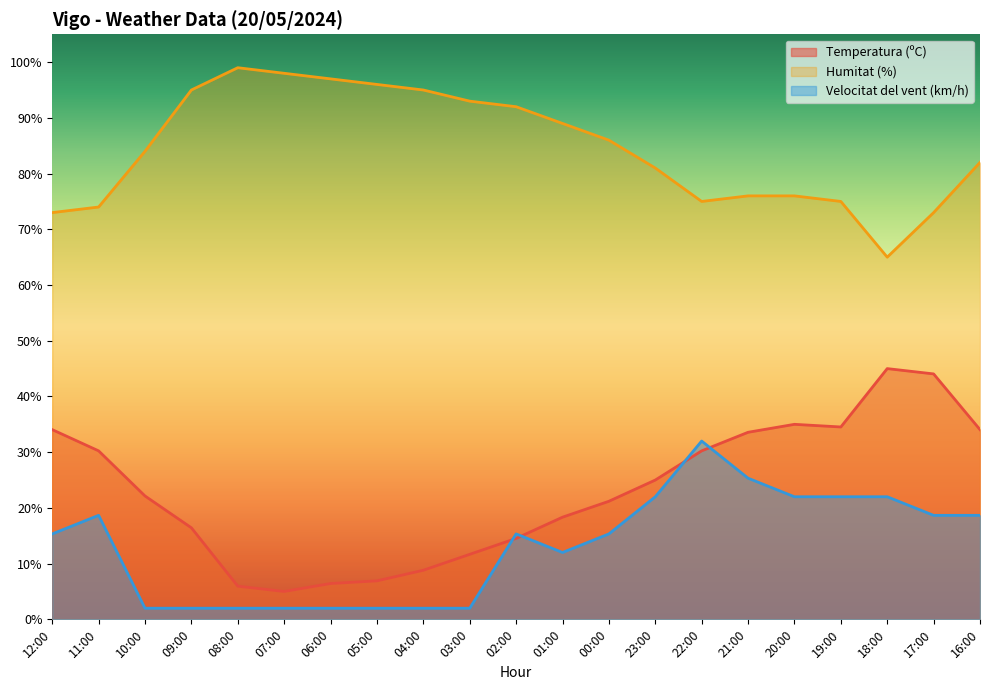

Which series changed the most between 07:00 and 20:00?

Temperatura (ºC)